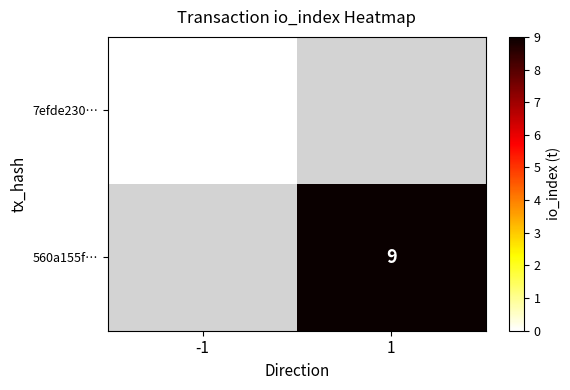

The 7efde230… series shows 0.0 at -1. True or false?

True